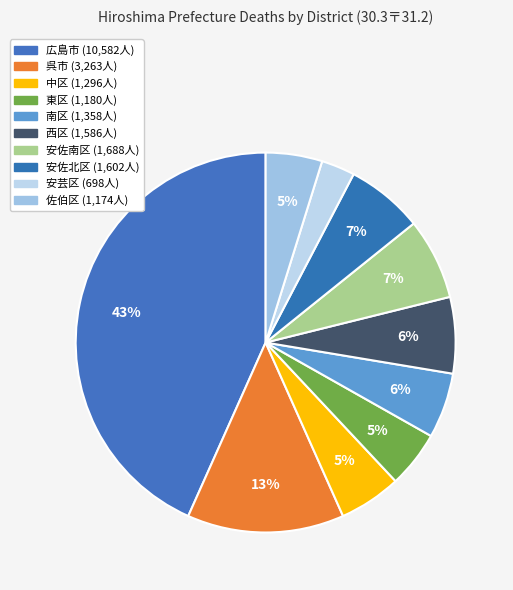

How many segments does this pie chart have?

10